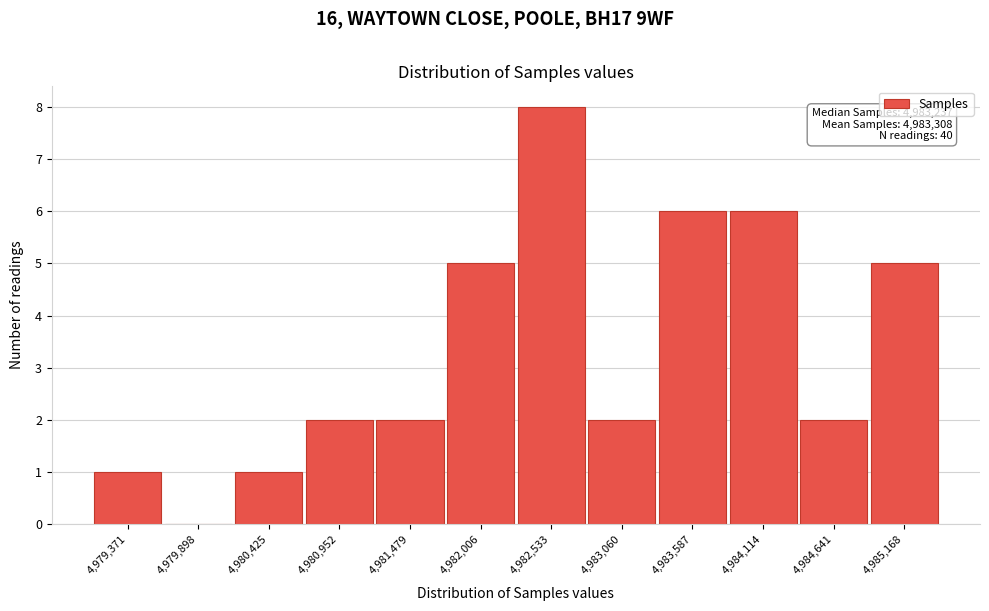

Reading left to right, list all the values displayed in this chart.

4,979,371=1	4,979,898=0	4,980,425=1	4,980,952=2	4,981,479=2	4,982,006=5	4,982,533=8	4,983,060=2	4,983,587=6	4,984,114=6	4,984,641=2	4,985,168=5